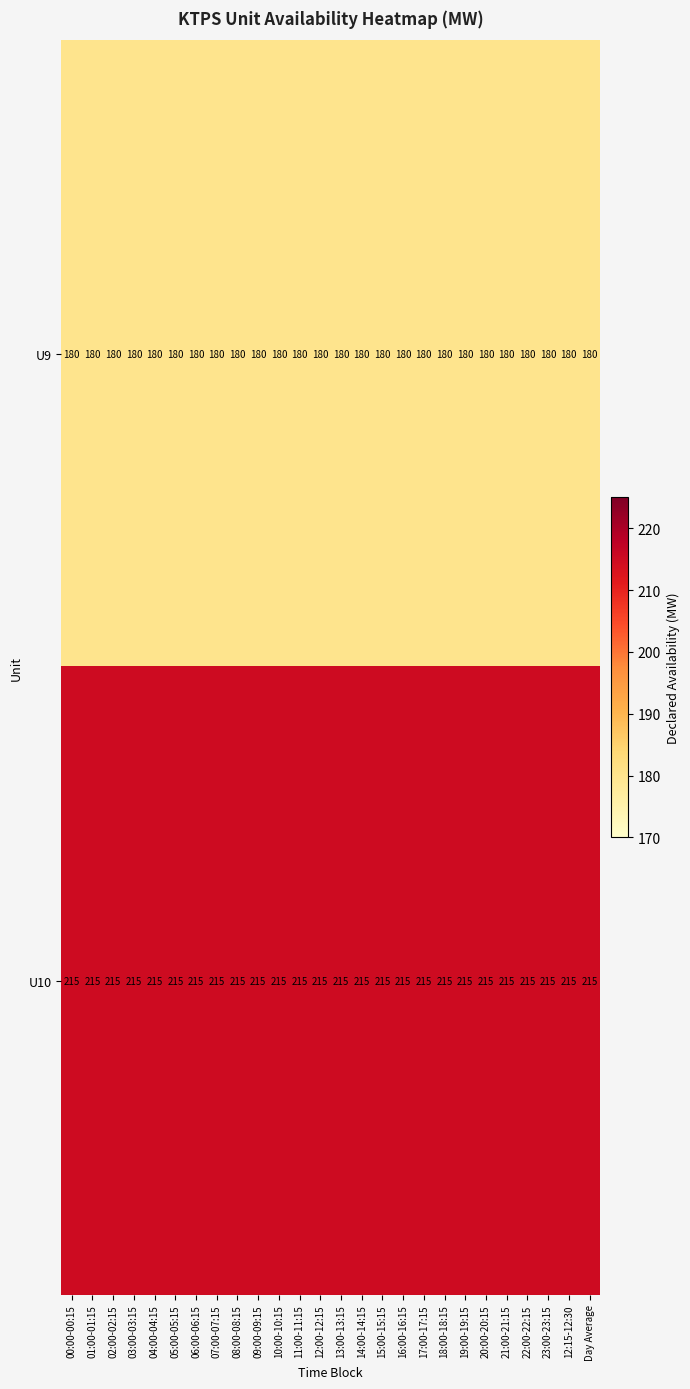

What is the minimum value shown in the chart?

180